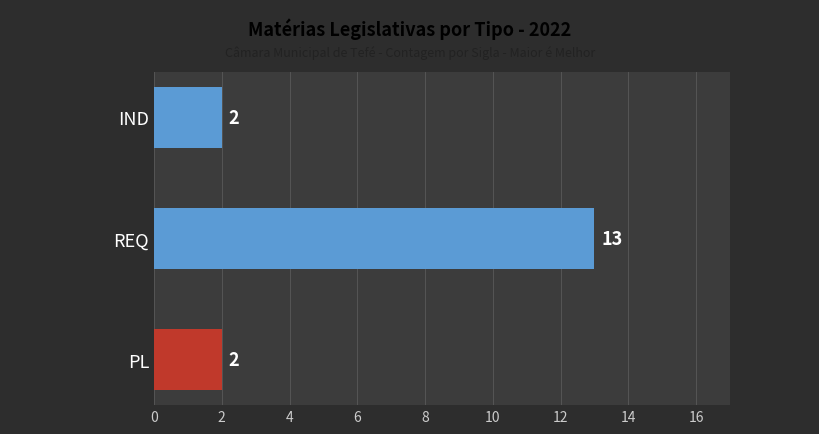

Are the bars grouped side by side (vs. stacked)?

No